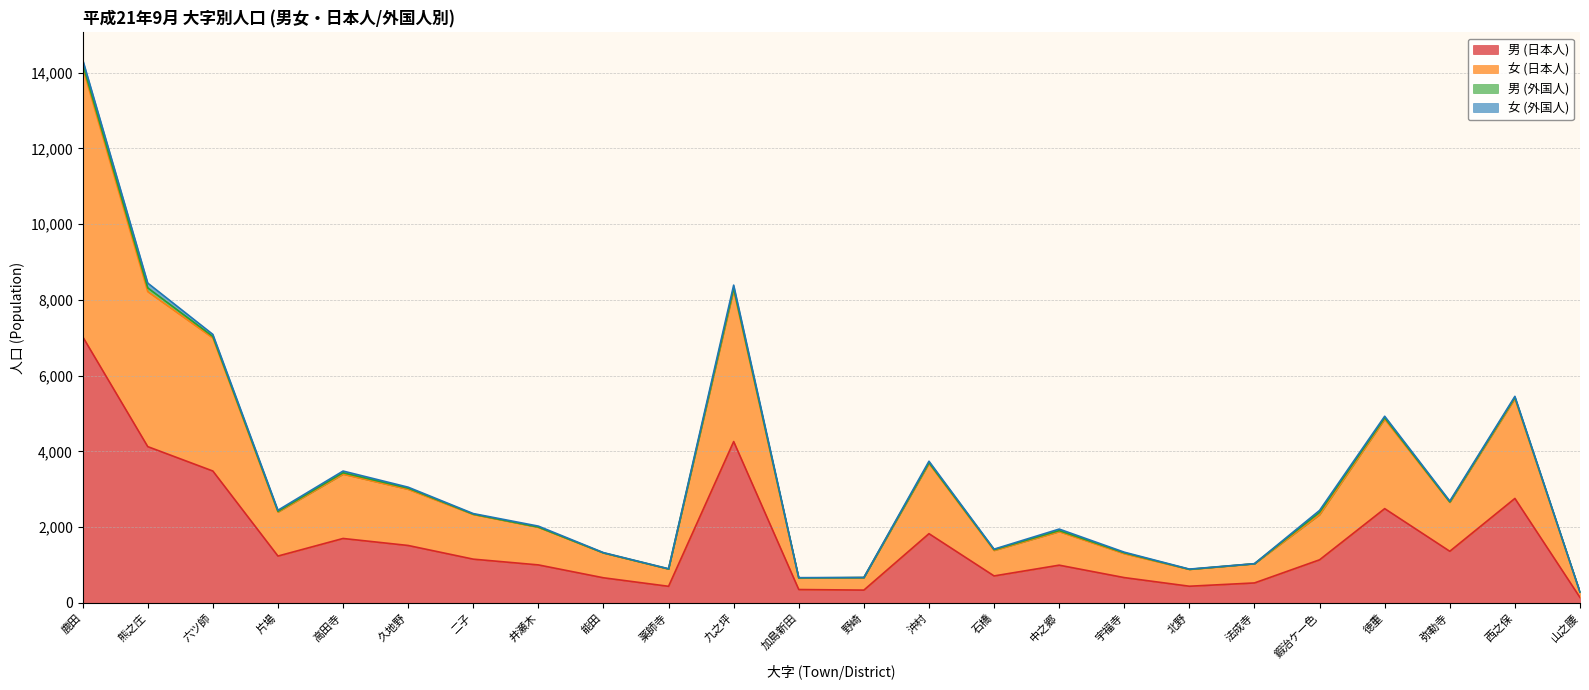

At which category does 女 (日本人) reach its first local peak?

高田寺